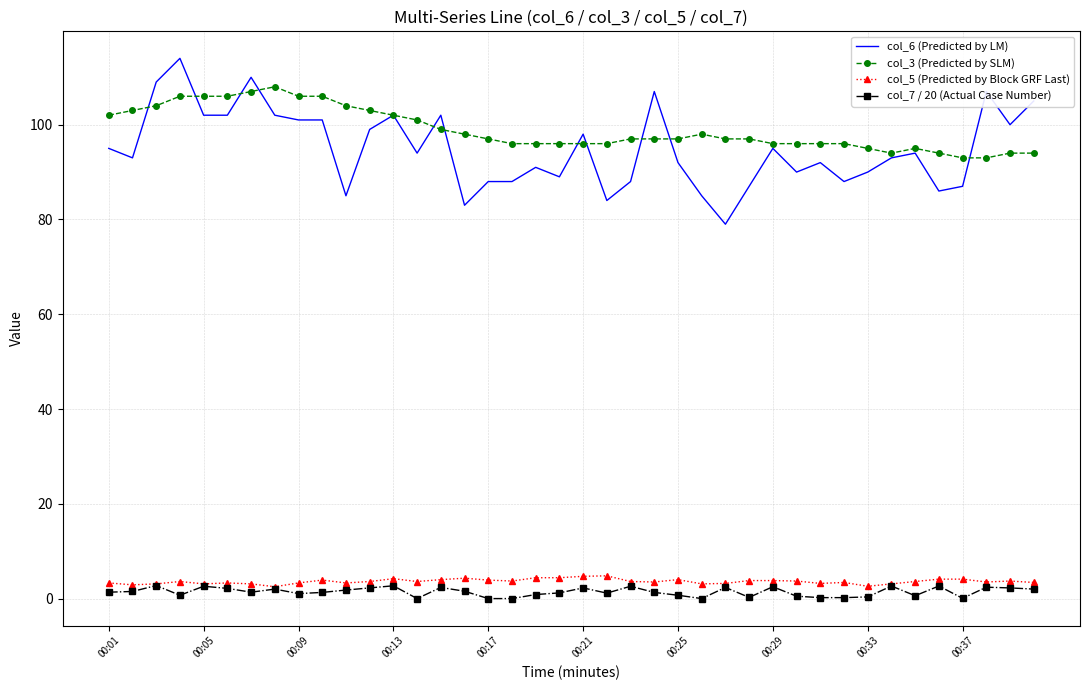

True or false: col_7 / 20 (Actual Case Number) and col_3 (Predicted by SLM) cross at least once.

False